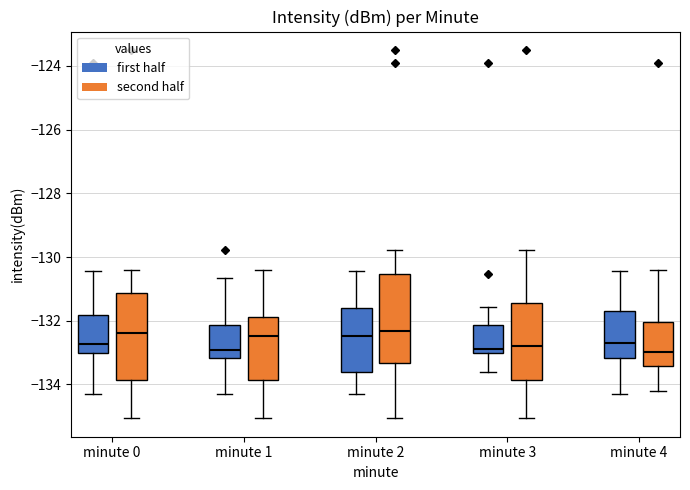

Reading left to right, transcribe this box plot: for each box, give where its median line is, the range the box spans, and where its two whiskers end, as read against the y-axis. The values are not printed on the chart, so give them approximately, as read against the axis.

minute 0 (first half): median -132.8, box -133.0 to -131.8, whiskers -134.4 to -130.4
minute 0 (second half): median -132.4, box -133.8 to -131.2, whiskers -135.0 to -130.4
minute 1 (first half): median -133.0, box -133.2 to -132.2, whiskers -134.4 to -130.6
minute 1 (second half): median -132.4, box -133.8 to -131.8, whiskers -135.0 to -130.4
minute 2 (first half): median -132.4, box -133.6 to -131.6, whiskers -134.4 to -130.4
minute 2 (second half): median -132.4, box -133.4 to -130.6, whiskers -135.0 to -129.8
minute 3 (first half): median -132.8, box -133.0 to -132.2, whiskers -133.6 to -131.6
minute 3 (second half): median -132.8, box -133.8 to -131.4, whiskers -135.0 to -129.8
minute 4 (first half): median -132.8, box -133.2 to -131.8, whiskers -134.4 to -130.4
minute 4 (second half): median -133.0, box -133.4 to -132.0, whiskers -134.2 to -130.4